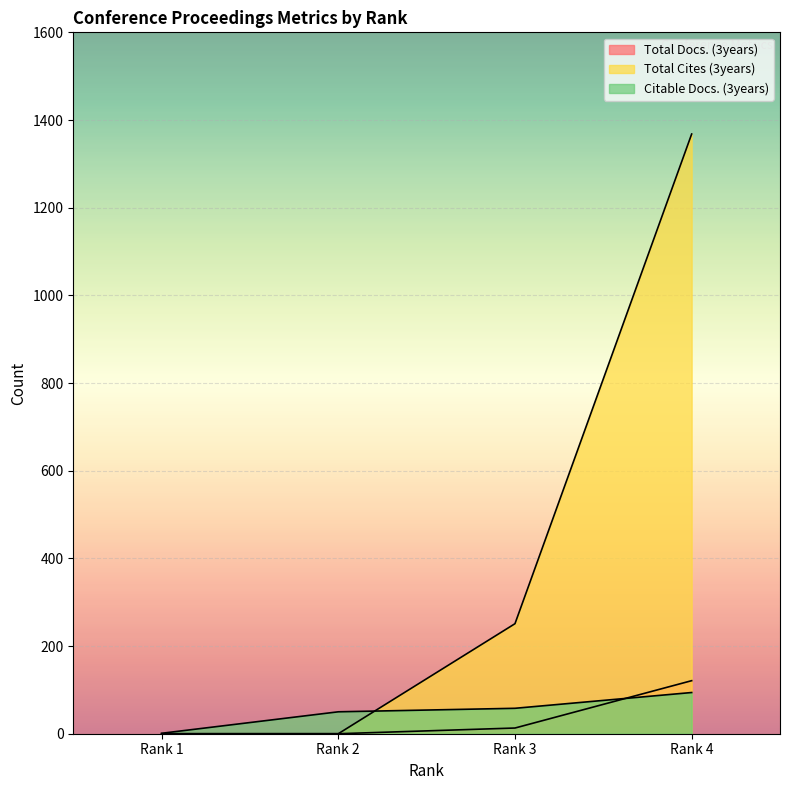

What is the difference between the maximum and minimum values in the Total Docs. (3years) series?

121